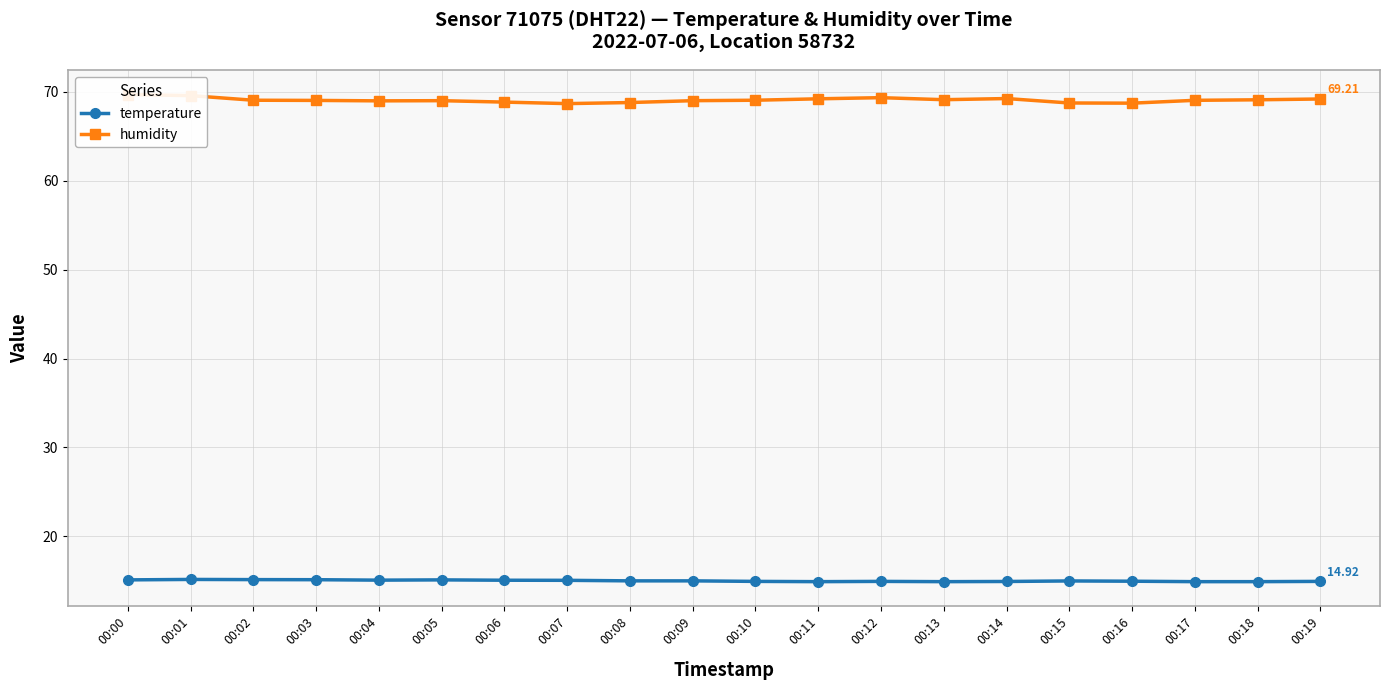

Which category has the highest value in the humidity series?

00:00